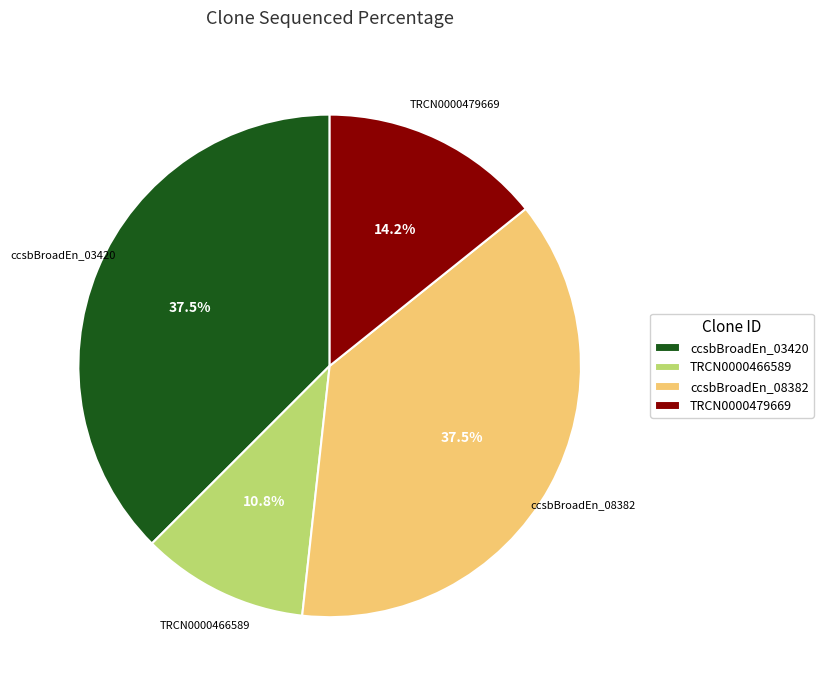

Is there any slice that represents more than half of the pie?

No